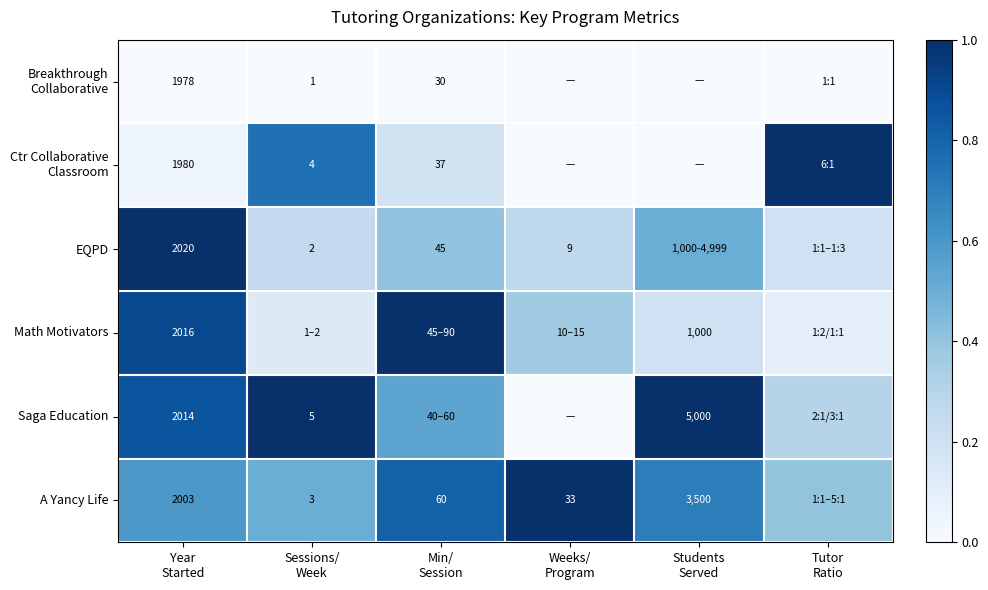

Is the value of Math Motivators at Sessions/ Week greater than the value of Ctr Collaborative Classroom at Students Served?

Yes